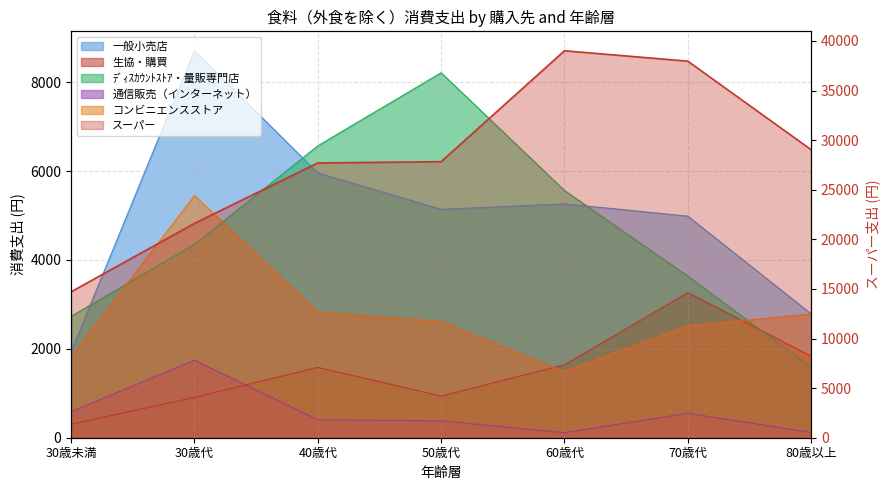

True or false: コンビニエンスストア and ﾃﾞｨｽｶｳﾝﾄｽﾄｱ・量販専門店 cross at least once.

True